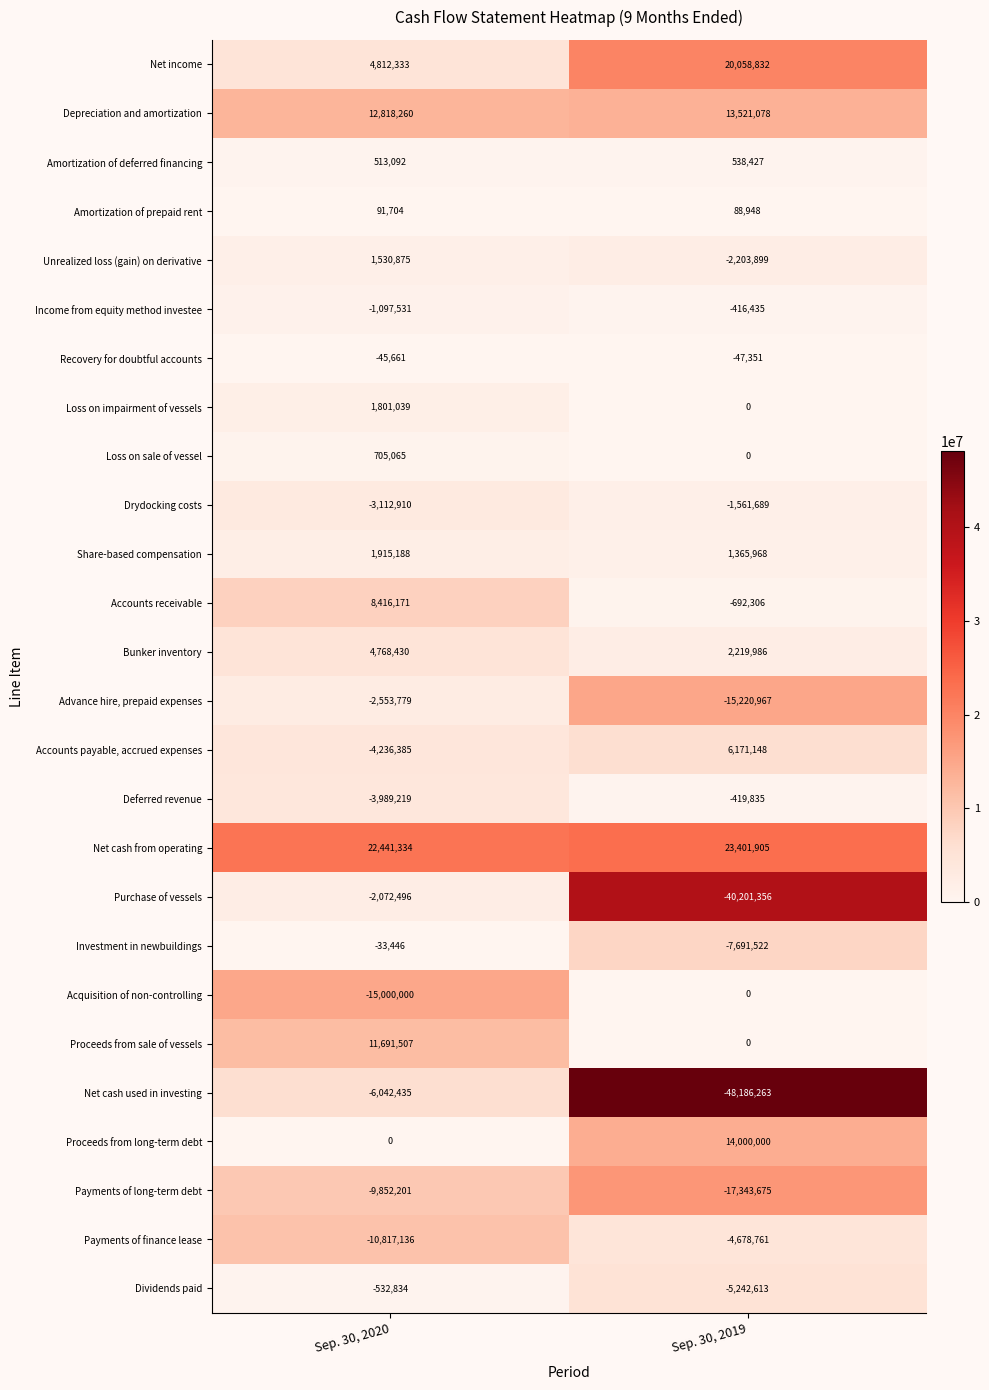

At which category is the sum across all series the highest?

Sep. 30, 2020